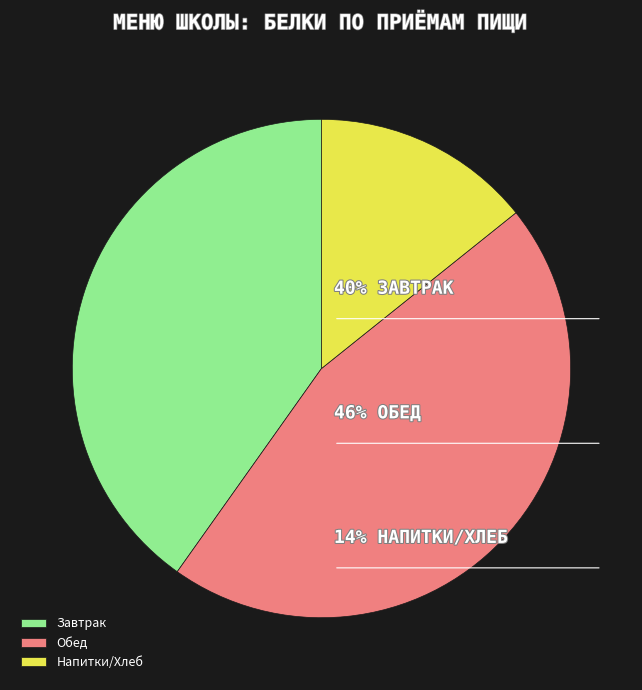

What is the largest slice in the pie chart?

Обед